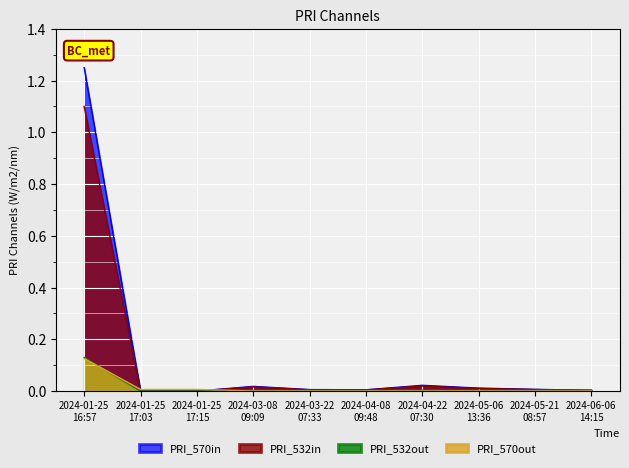

How many interior local peaks does the Amount series have?

2